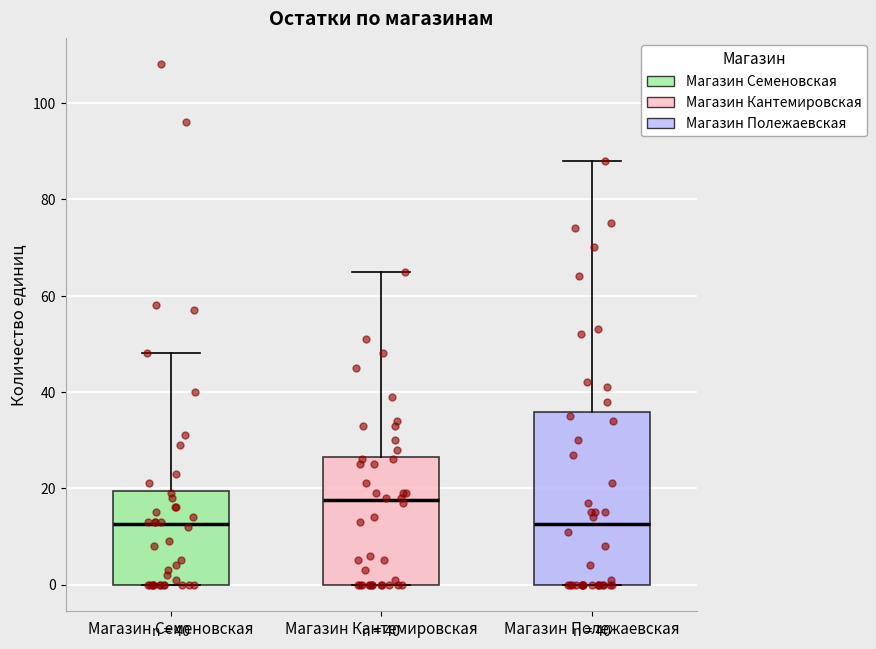

Reading left to right, transcribe this box plot: for each box, give where its median line is, the range the box spans, and where its two whiskers end, as read against the y-axis. The values are not printed on the chart, so give them approximately, as read against the axis.

Магазин Семеновская: median 12, box 0 to 20, whiskers 0 to 48
Магазин Кантемировская: median 18, box 0 to 26, whiskers 0 to 66
Магазин Полежаевская: median 12, box 0 to 36, whiskers 0 to 88